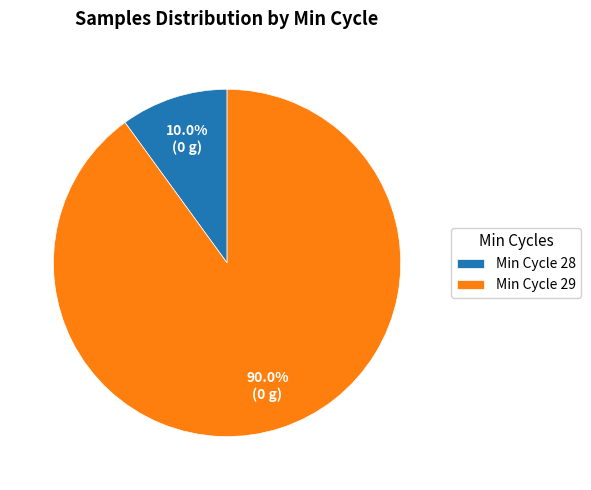

Is there any slice that represents more than half of the pie?

Yes